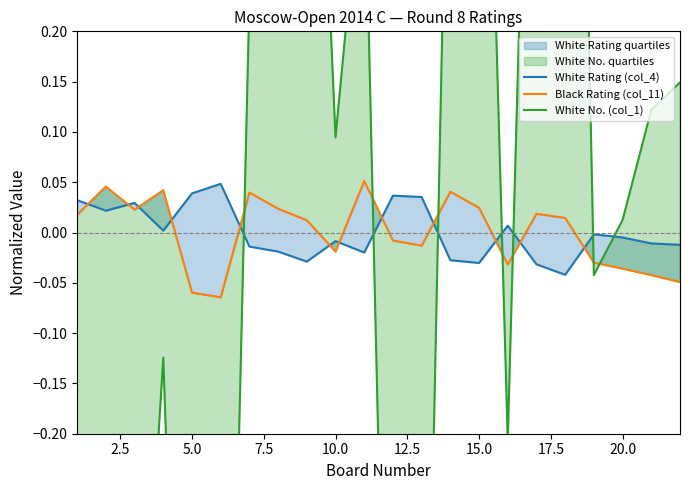

The value of White Rating (col_4) at 17 is -0.1. True or false?

False